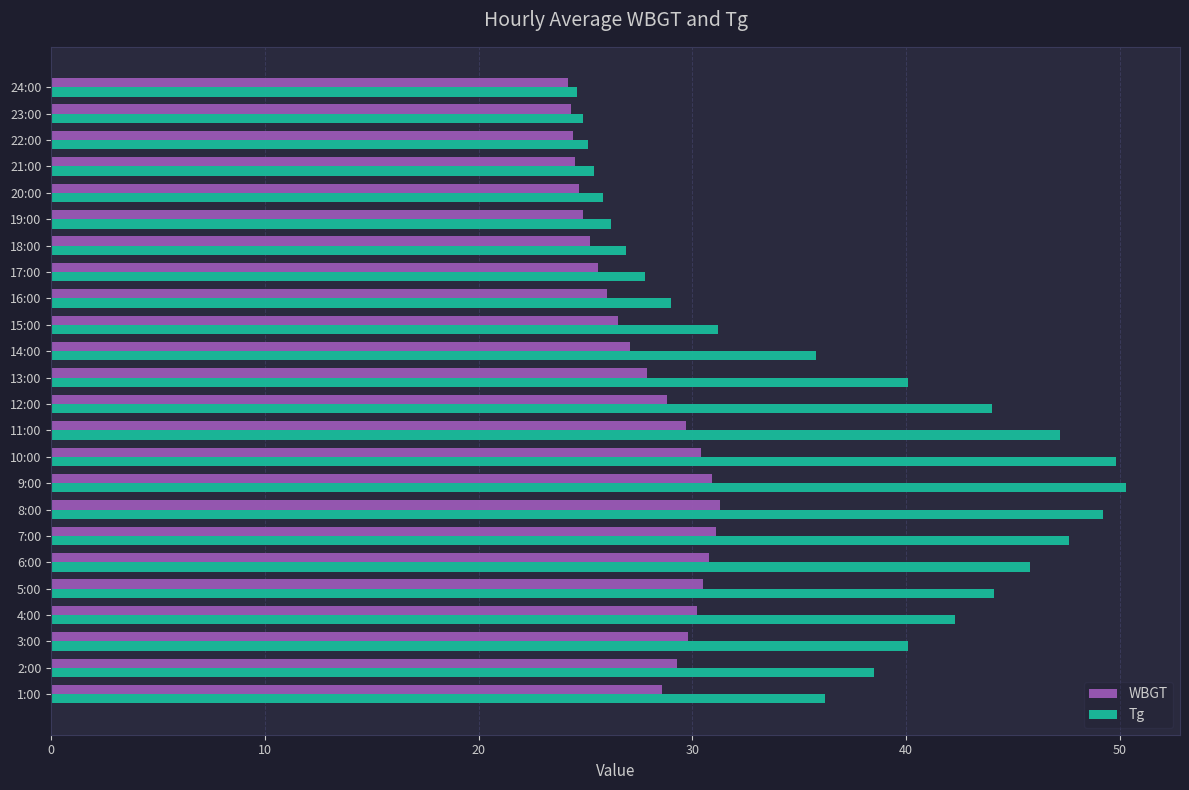

The Tg series shows 58.0 at 2:00. True or false?

False